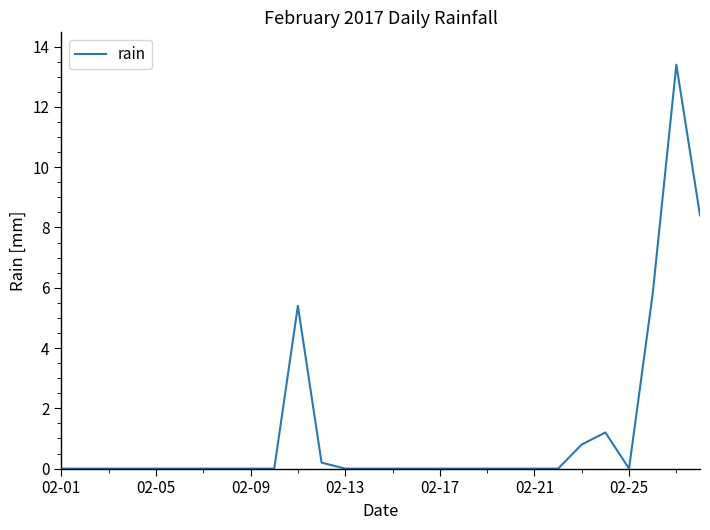

What is the maximum value shown in the chart?

13.4